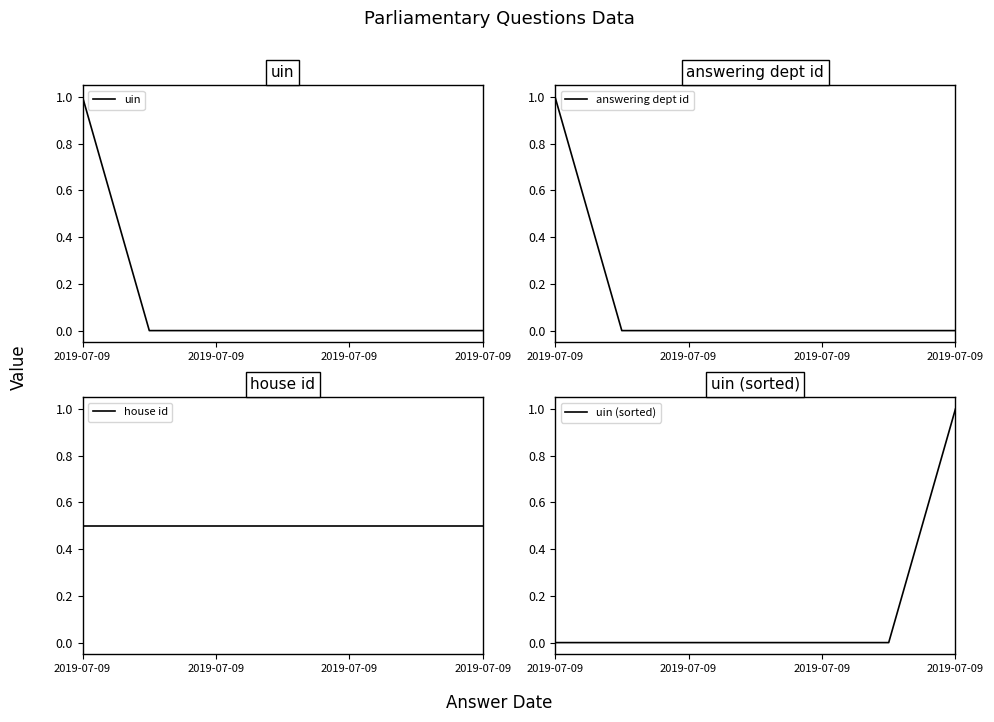

At 5, list the series in order from largest to smallest.

house id, uin (sorted), uin, answering dept id